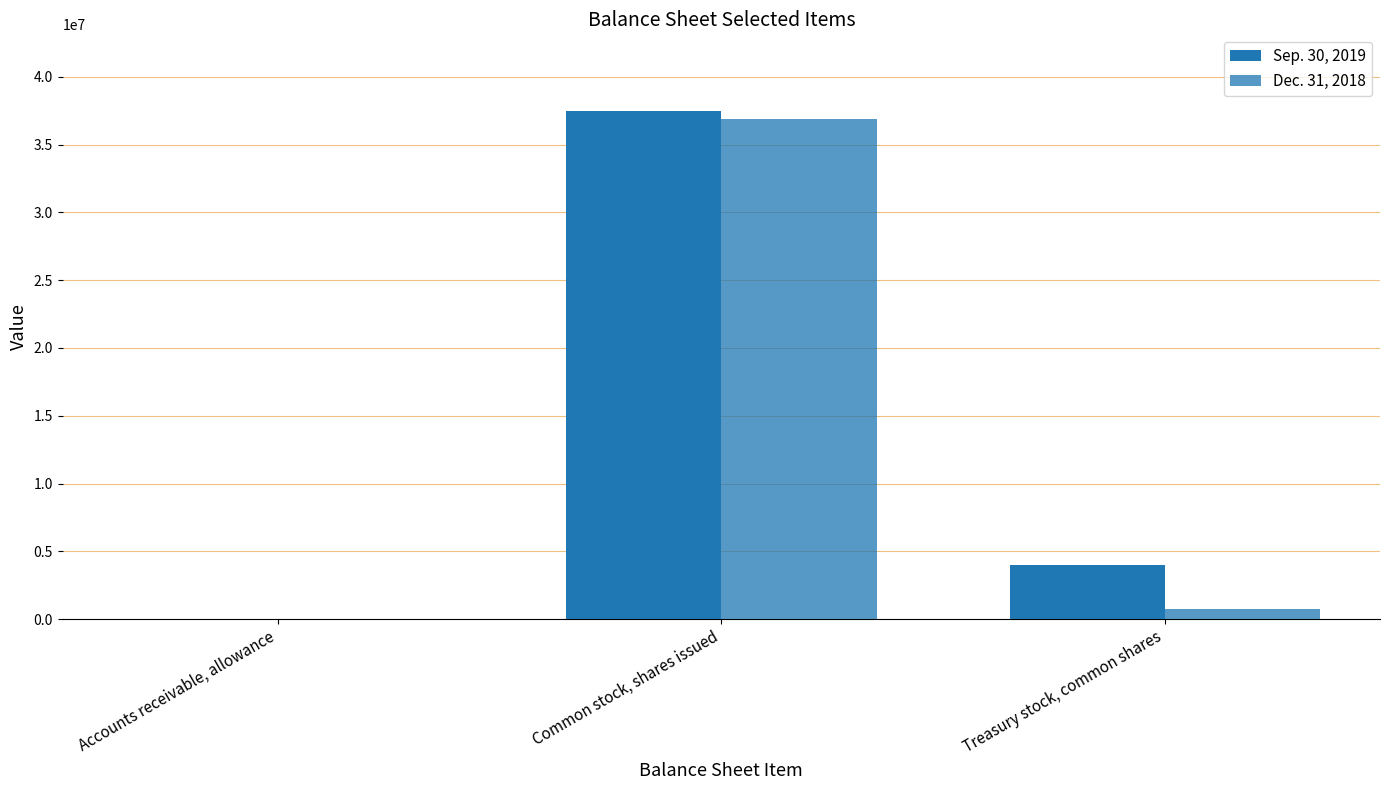

List the series in order of their overall mean, highest first.

Sep. 30, 2019, Dec. 31, 2018